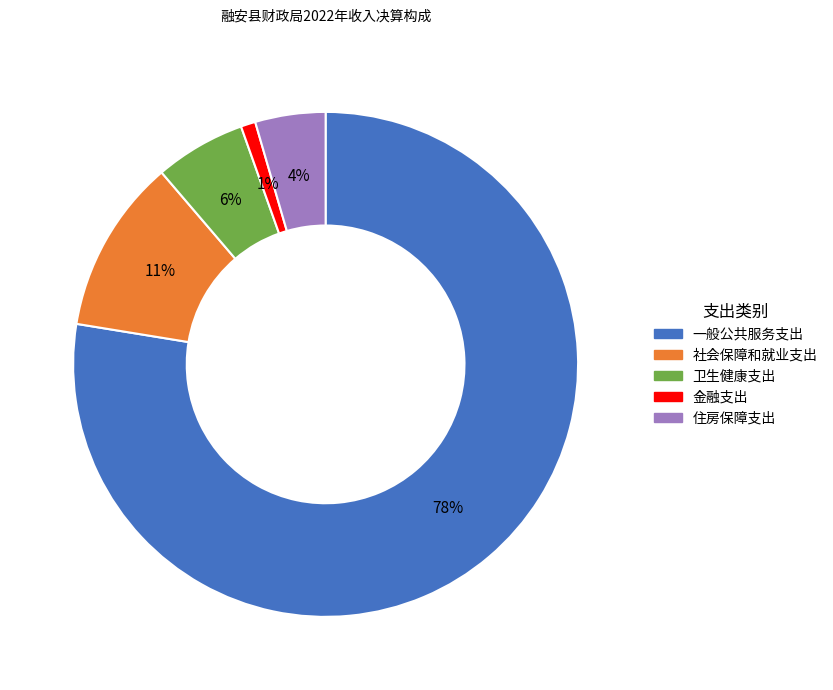

Between 住房保障支出 and 卫生健康支出, which is larger?

卫生健康支出